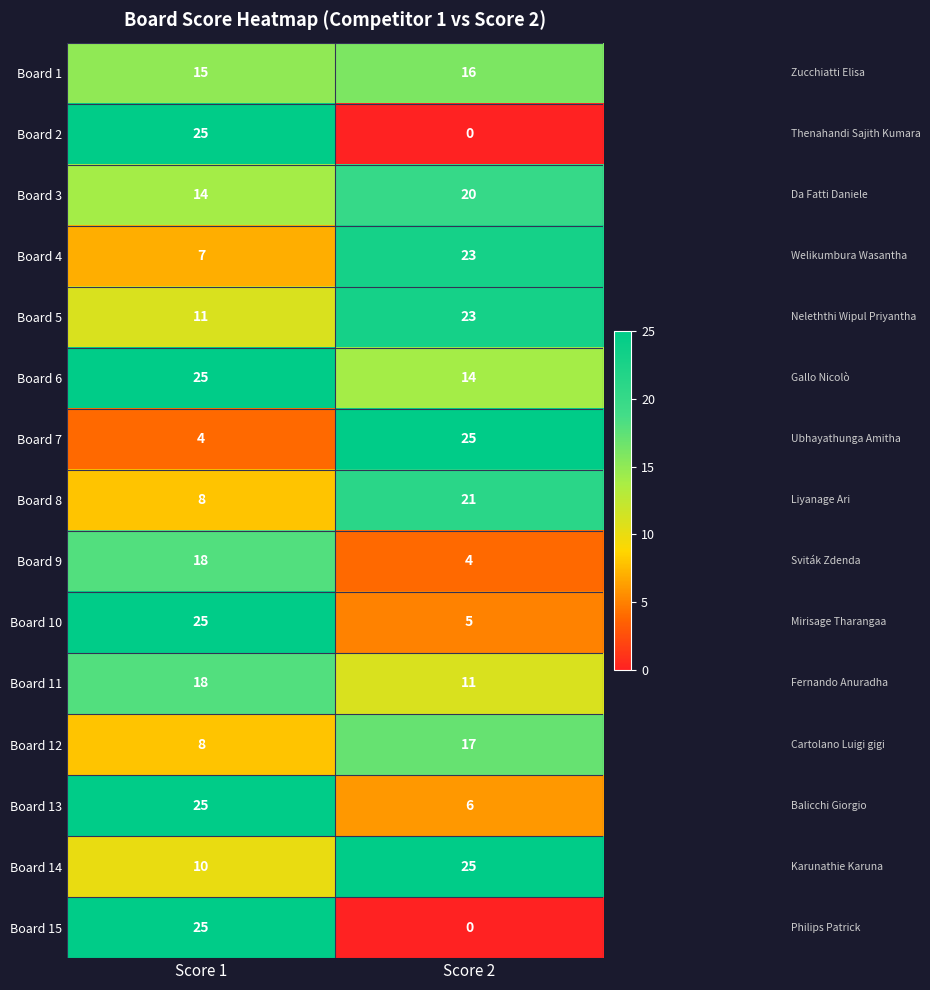

Where is Board 7 nearest to the value 14?

Score 1